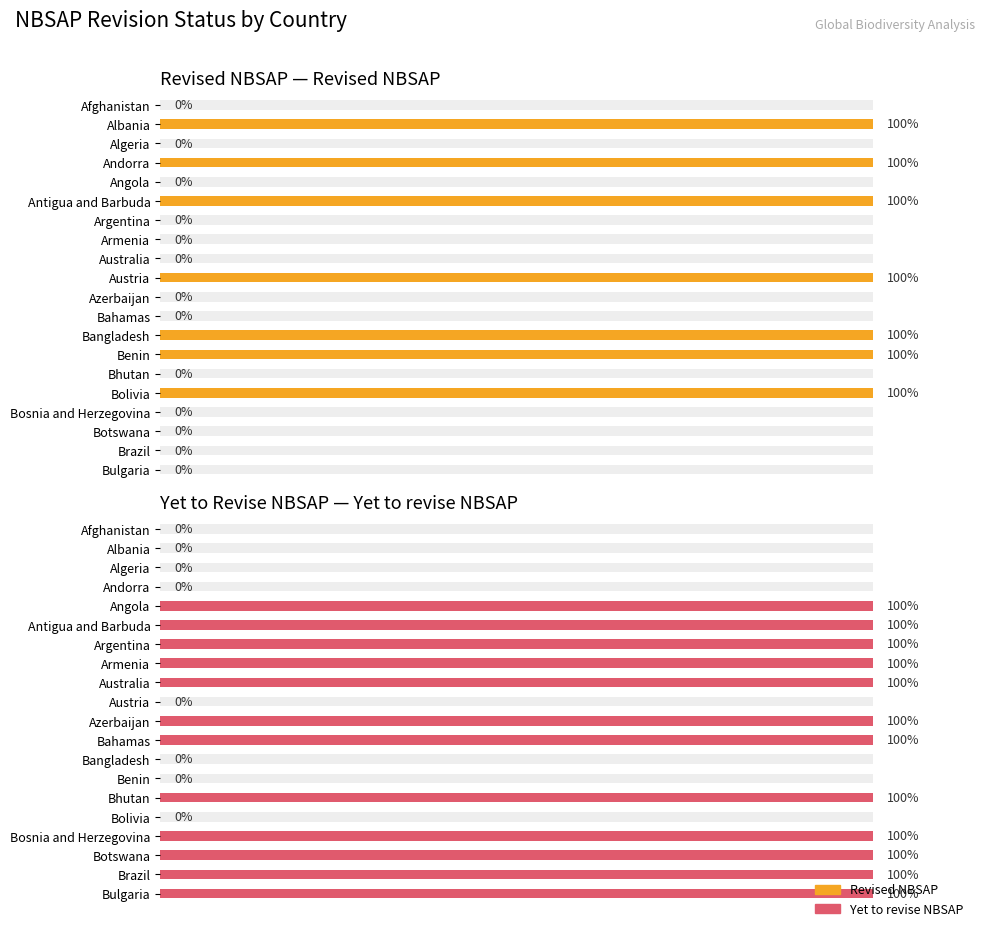

The value of Yet to revise NBSAP at Armenia is 1. True or false?

False